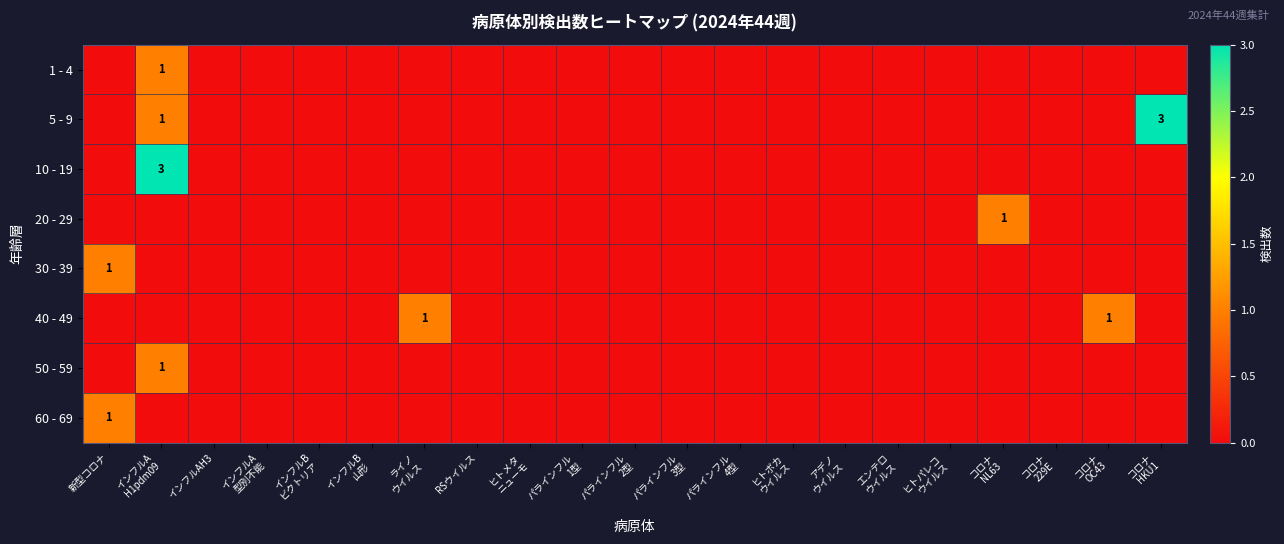

The value of 5 - 9 at アデノ ウイルス is -2. True or false?

False